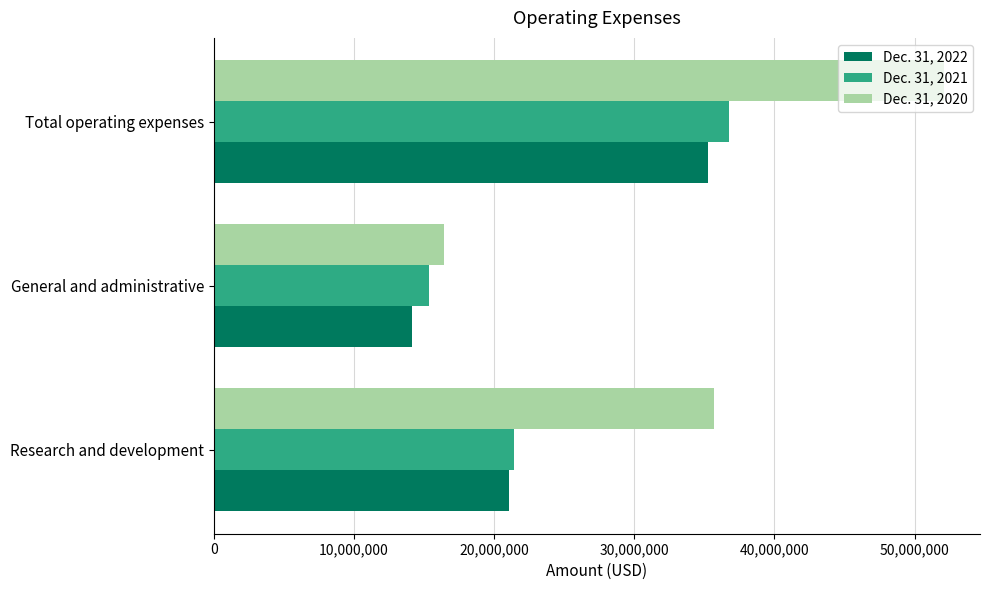

At which label does Dec. 31, 2022 reach its peak?

Total operating expenses